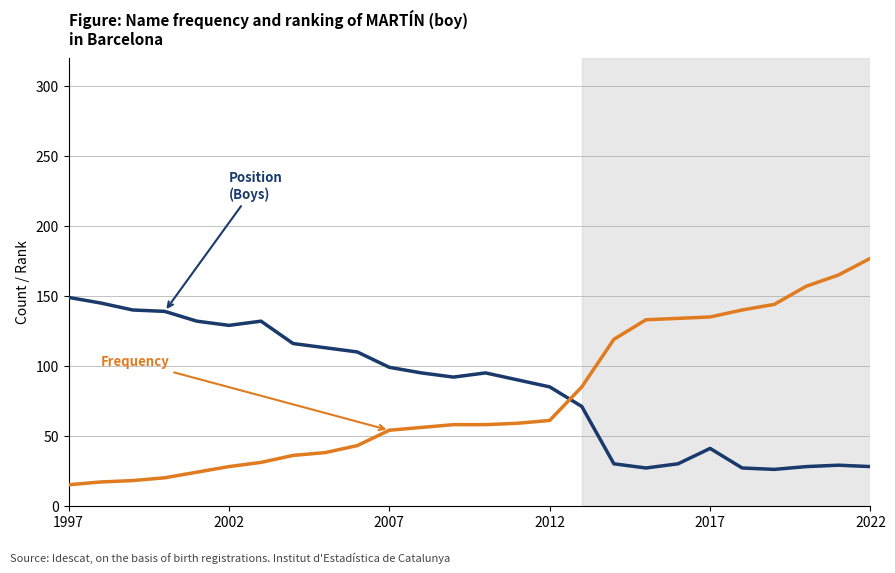

What is the greatest value displayed?

177